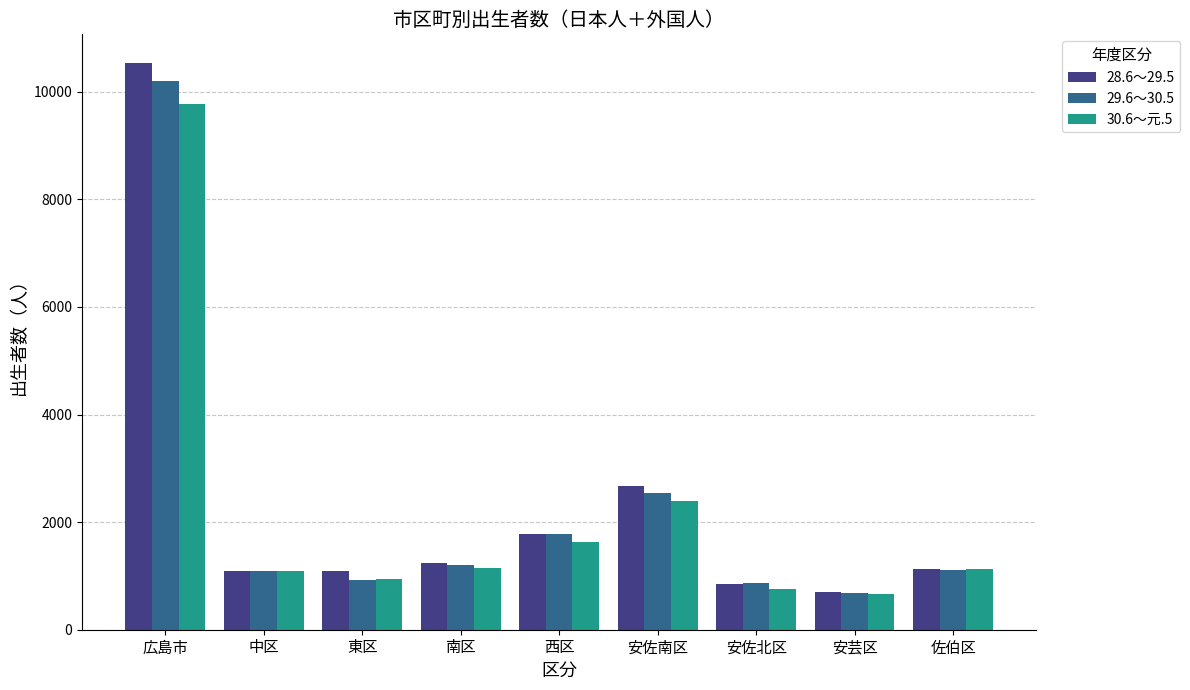

Rank the series by their maximum value, from highest to lowest.

28.6～29.5, 29.6～30.5, 30.6～元.5